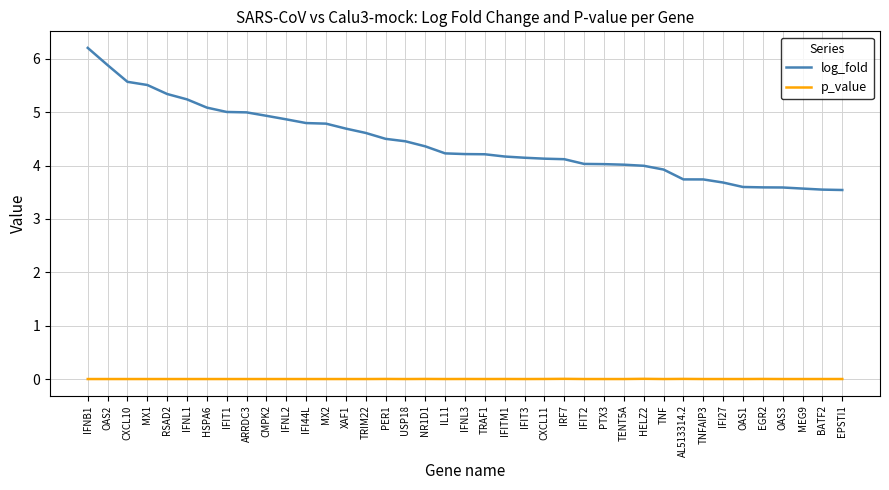

At TNFAIP3, list the series in order from largest to smallest.

log_fold, p_value